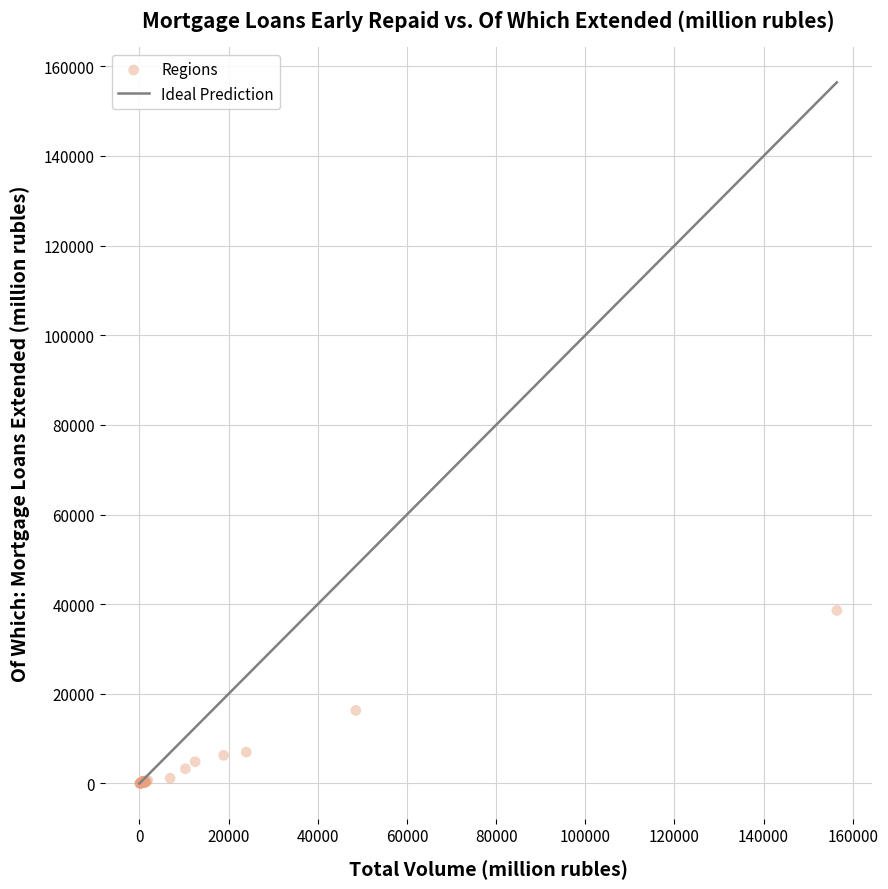

What Y value in the scatter plot is closest to 19315?

16301